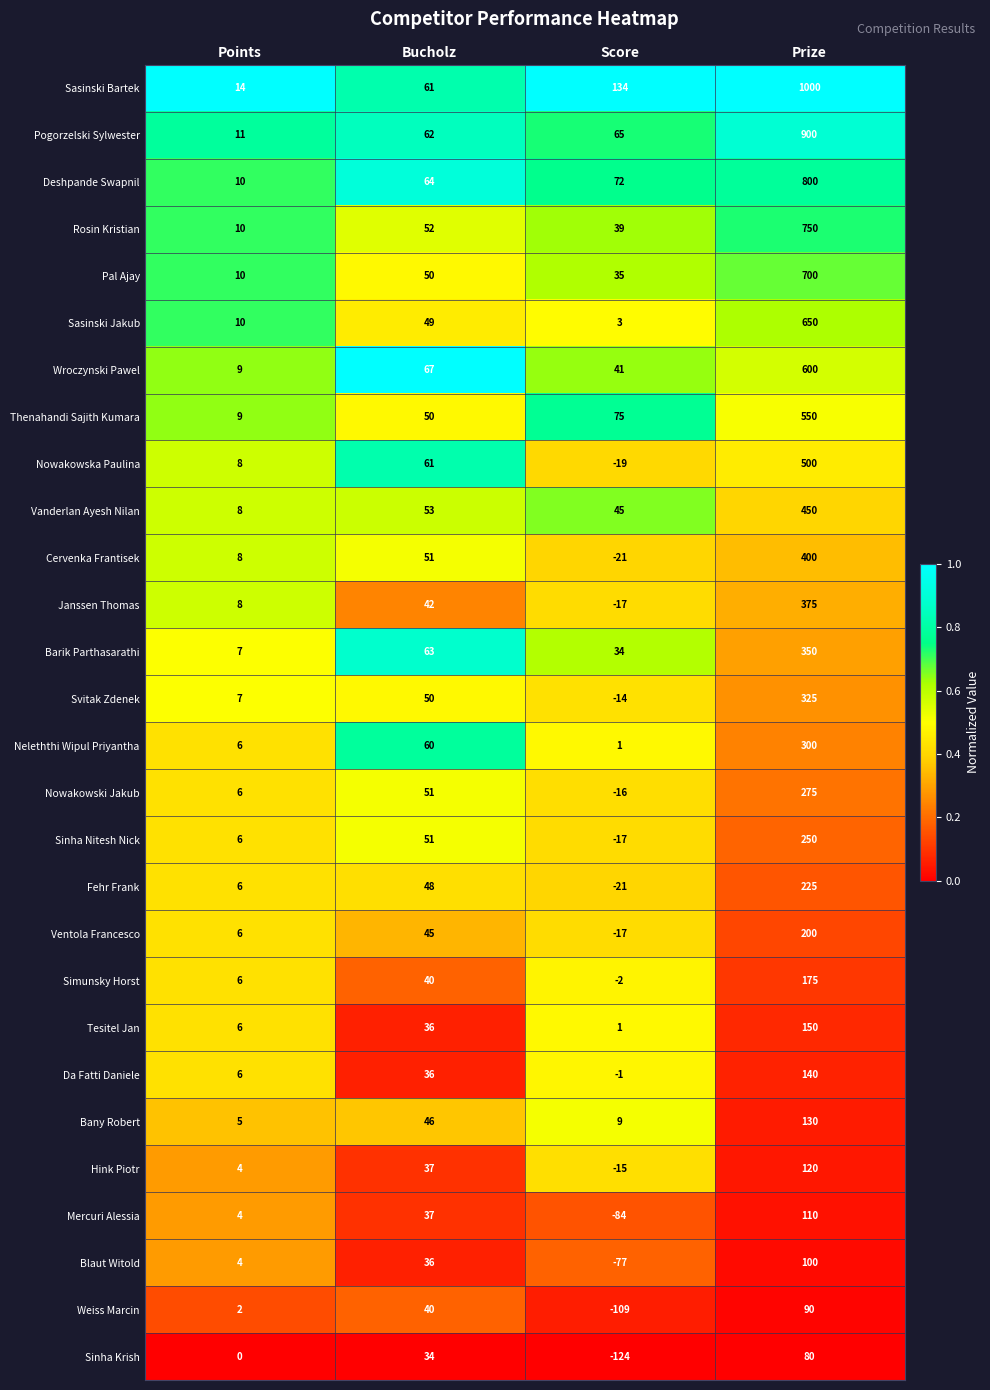

Is the value of Simunsky Horst at Points greater than the value of Wroczynski Pawel at Score?

No